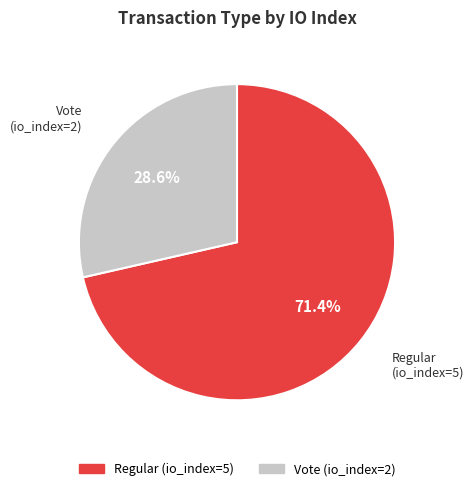

True or false: Regular (io_index=5) accounts for 82% of the total.

False